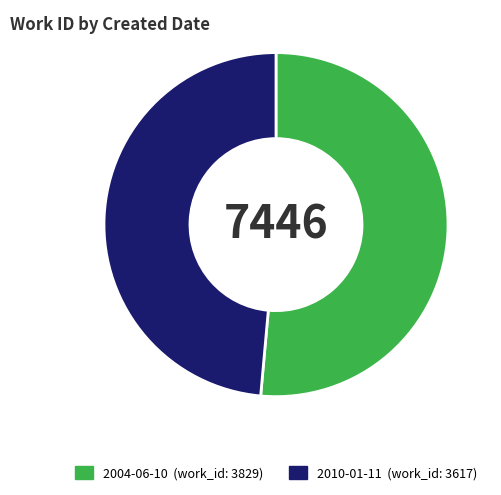

What is the ratio of the value at 2010-01-11 to the value at 2004-06-10?

0.9